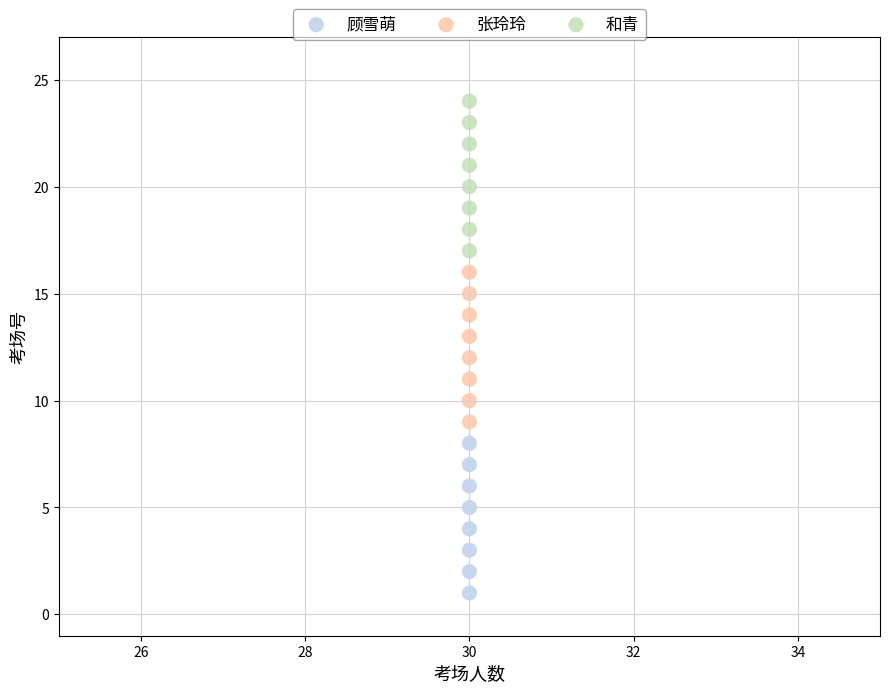

Which series reaches the minimum Y coordinate?

顾雪萌